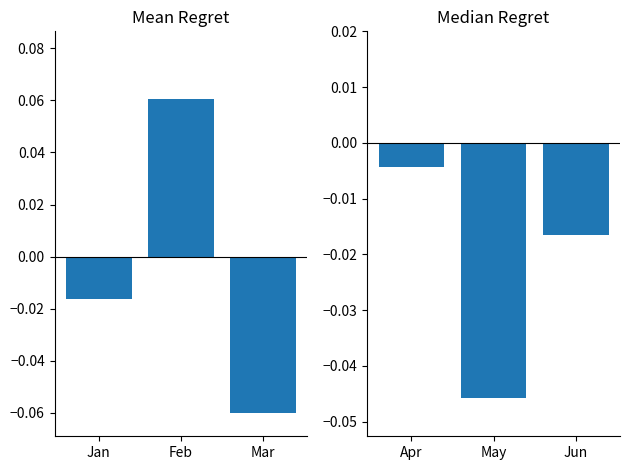

Does the chart contain stacked bars?

No